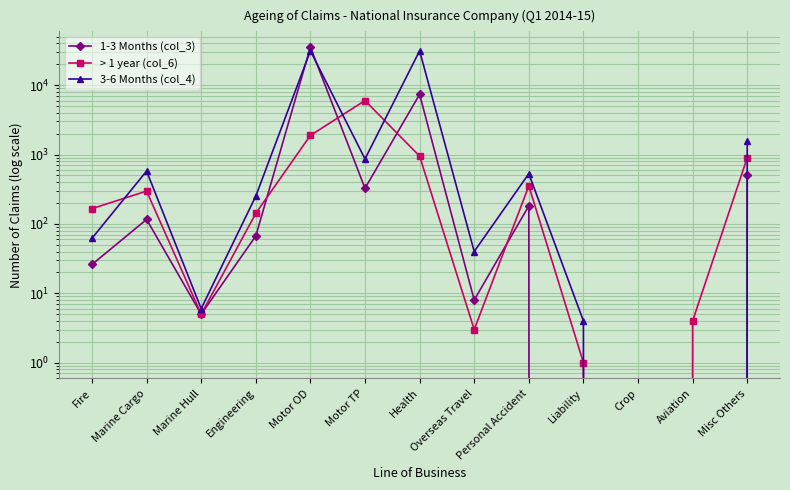

Between Motor TP and Overseas Travel, which series saw the biggest shift?

> 1 year (col_6)